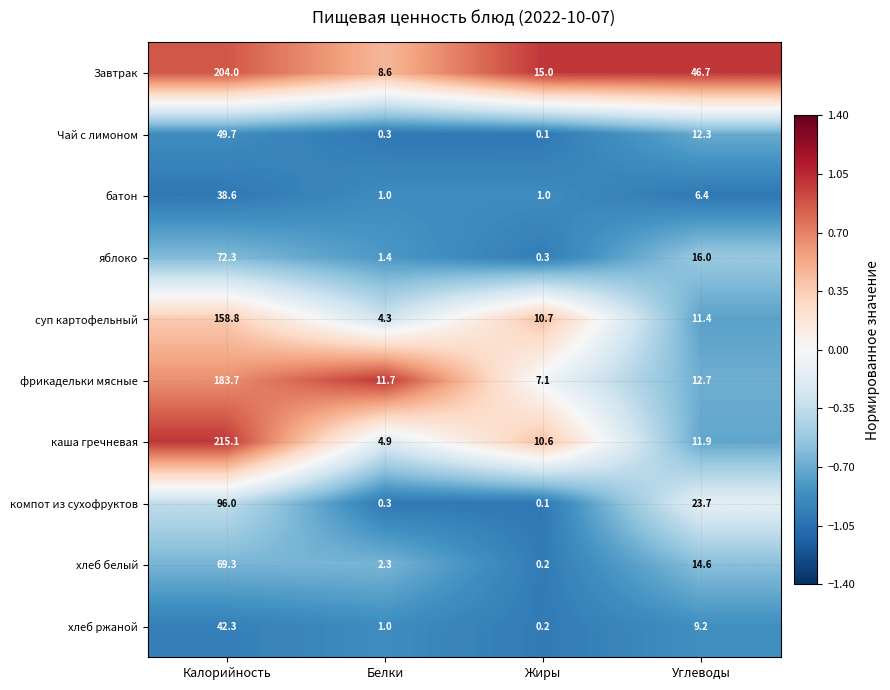

At how many categories does at least one series exceed 0?

4